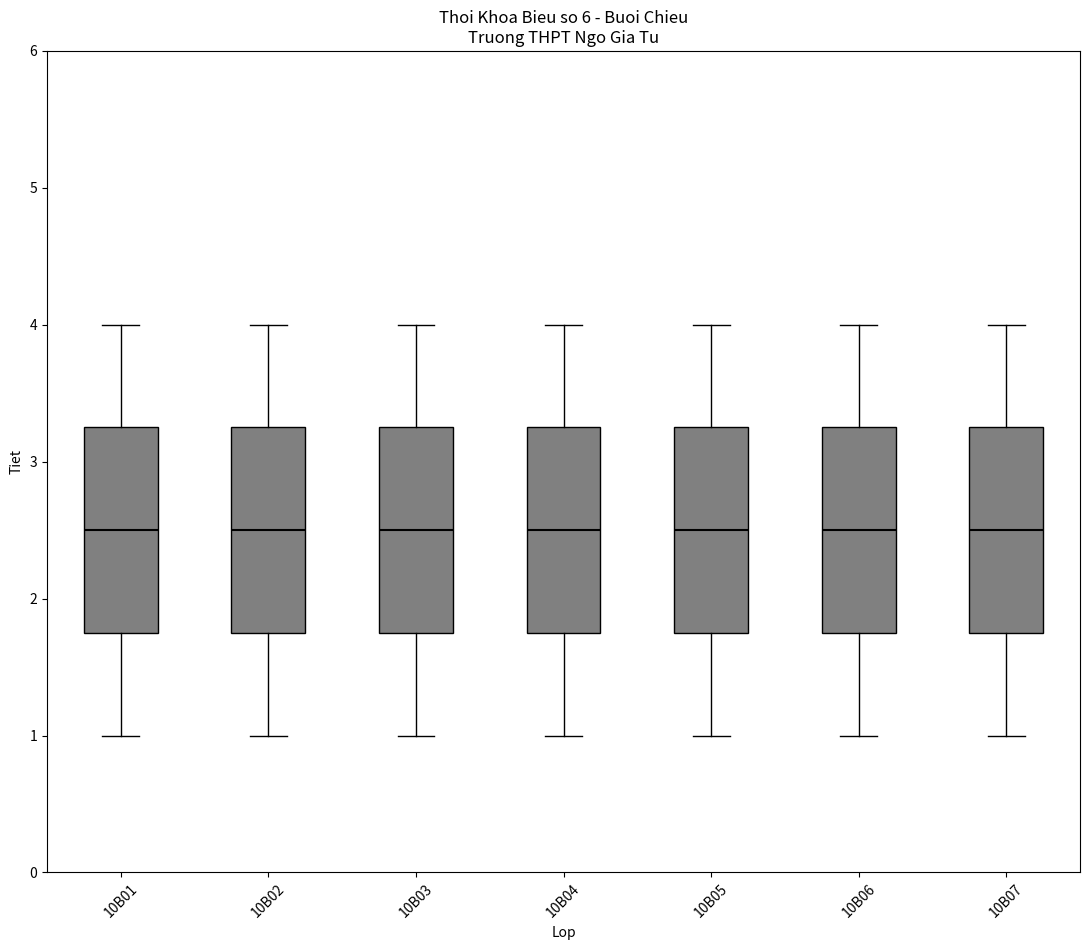

Reading left to right, transcribe this box plot: for each box, give where its median line is, the range the box spans, and where its two whiskers end, as read against the y-axis. The values are not printed on the chart, so give them approximately, as read against the axis.

10B01: median 2.5, box 1.8 to 3.3, whiskers 1.0 to 4.0
10B02: median 2.5, box 1.8 to 3.3, whiskers 1.0 to 4.0
10B03: median 2.5, box 1.8 to 3.3, whiskers 1.0 to 4.0
10B04: median 2.5, box 1.8 to 3.3, whiskers 1.0 to 4.0
10B05: median 2.5, box 1.8 to 3.3, whiskers 1.0 to 4.0
10B06: median 2.5, box 1.8 to 3.3, whiskers 1.0 to 4.0
10B07: median 2.5, box 1.8 to 3.3, whiskers 1.0 to 4.0